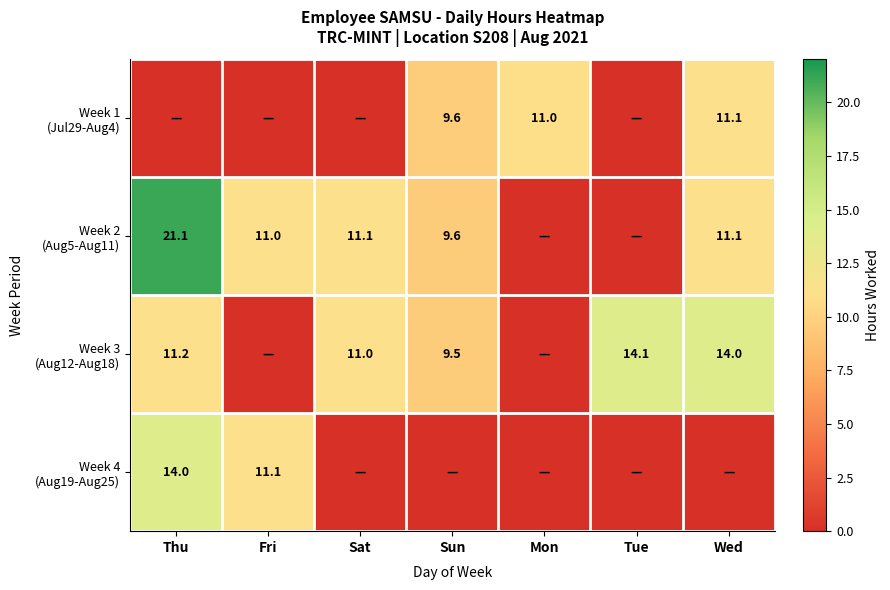

How many positive values does the Week 3 (Aug12-Aug18) series have?

5